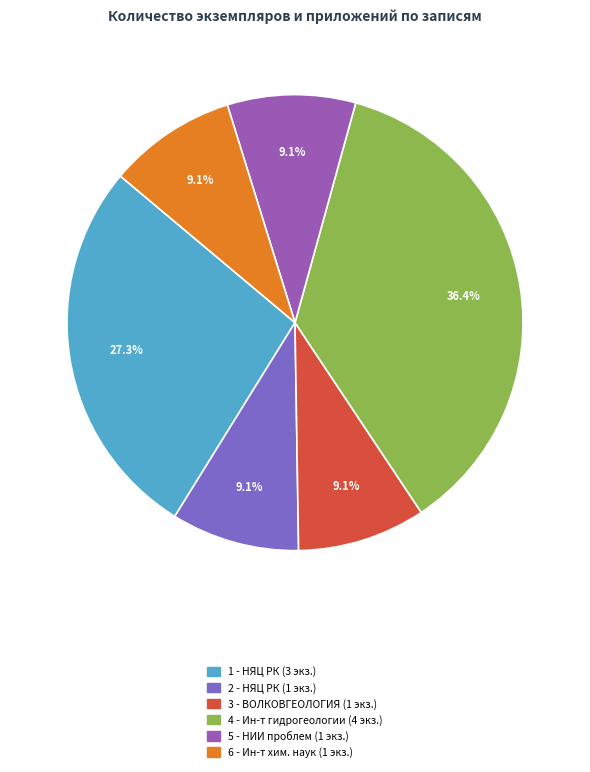

Is it true that 6 is 23% of the pie?

False